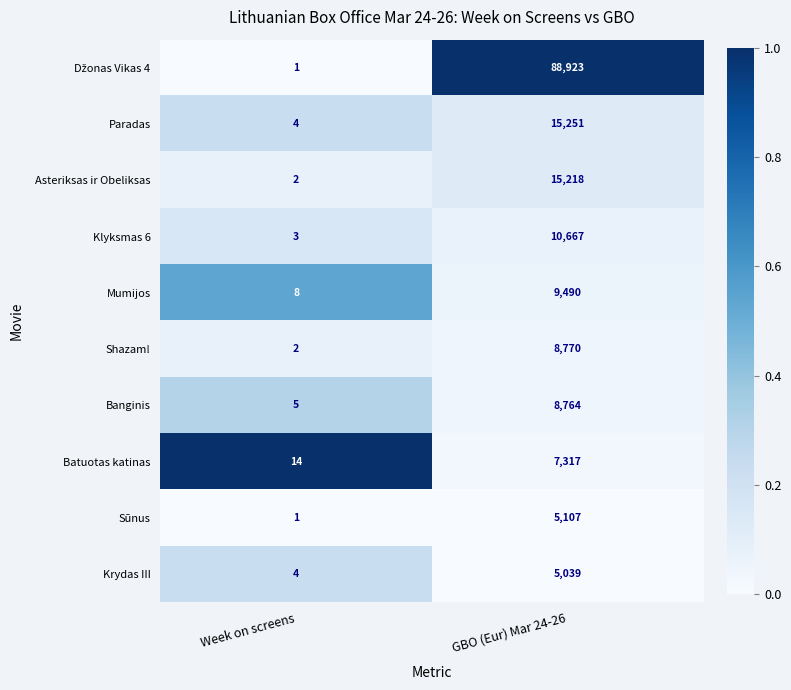

Is the value of Asteriksas ir Obeliksas at Week on screens greater than the value of Krydas III at Week on screens?

No